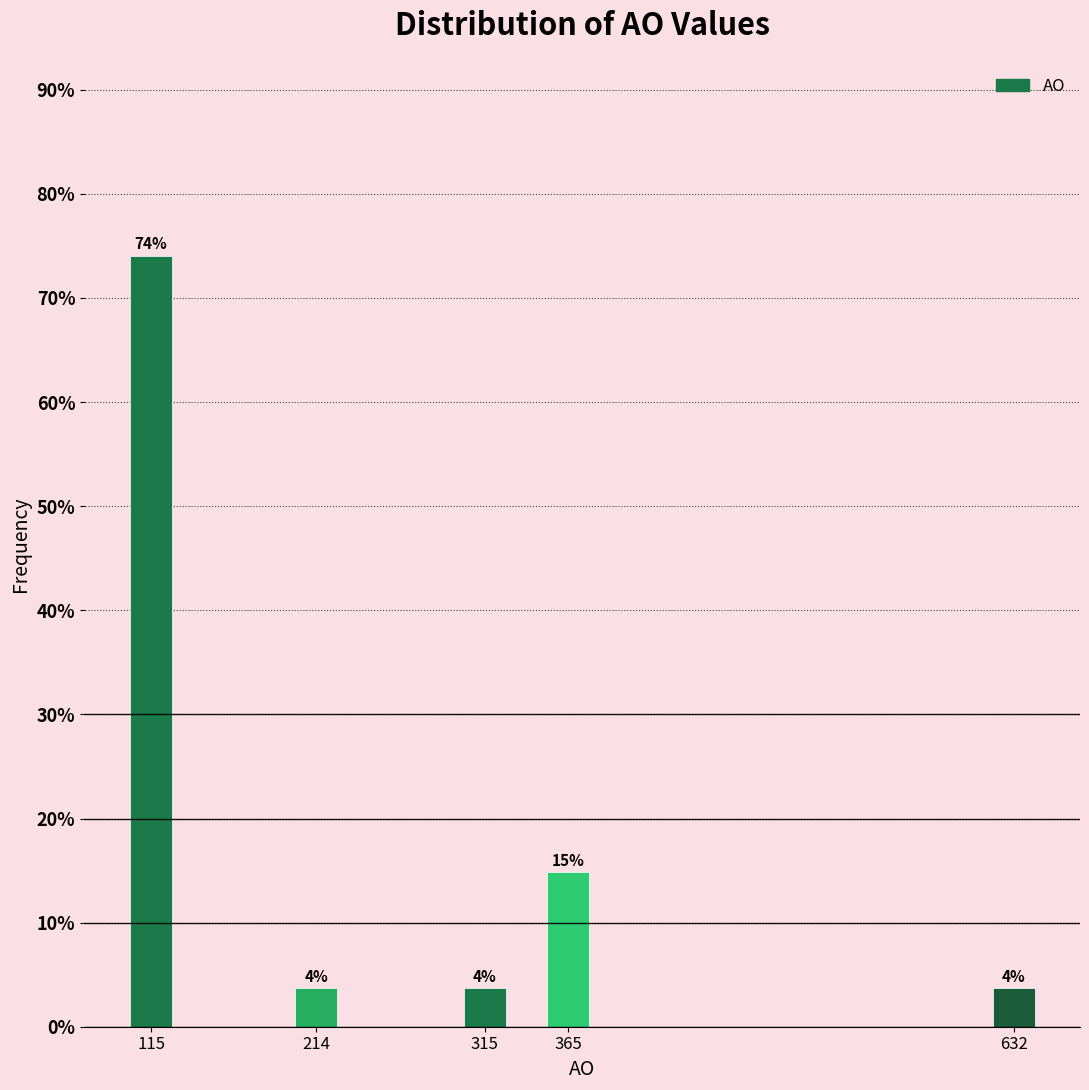

Are the bars horizontal?

No